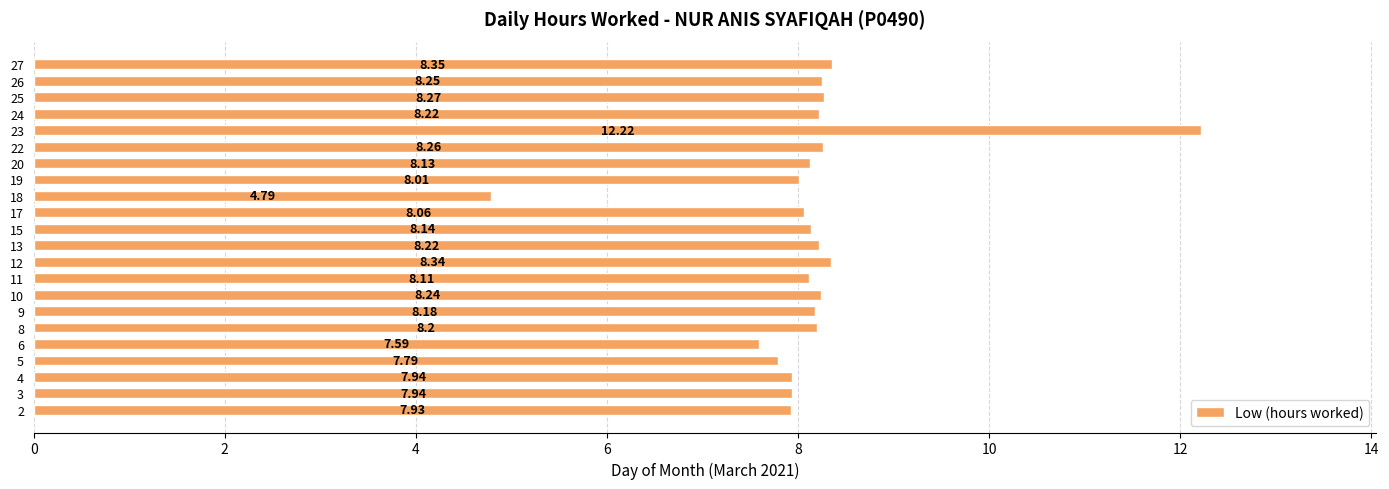

Which has a higher value, 5 or 4?

4